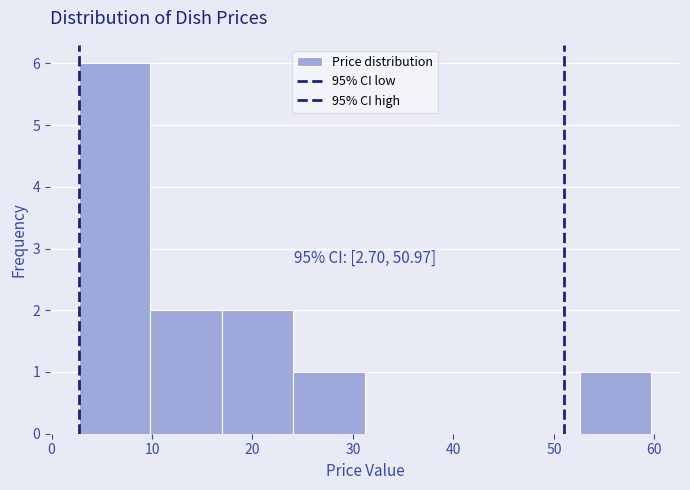

Over which range of the x-axis is the bar tallest?

3 to 10